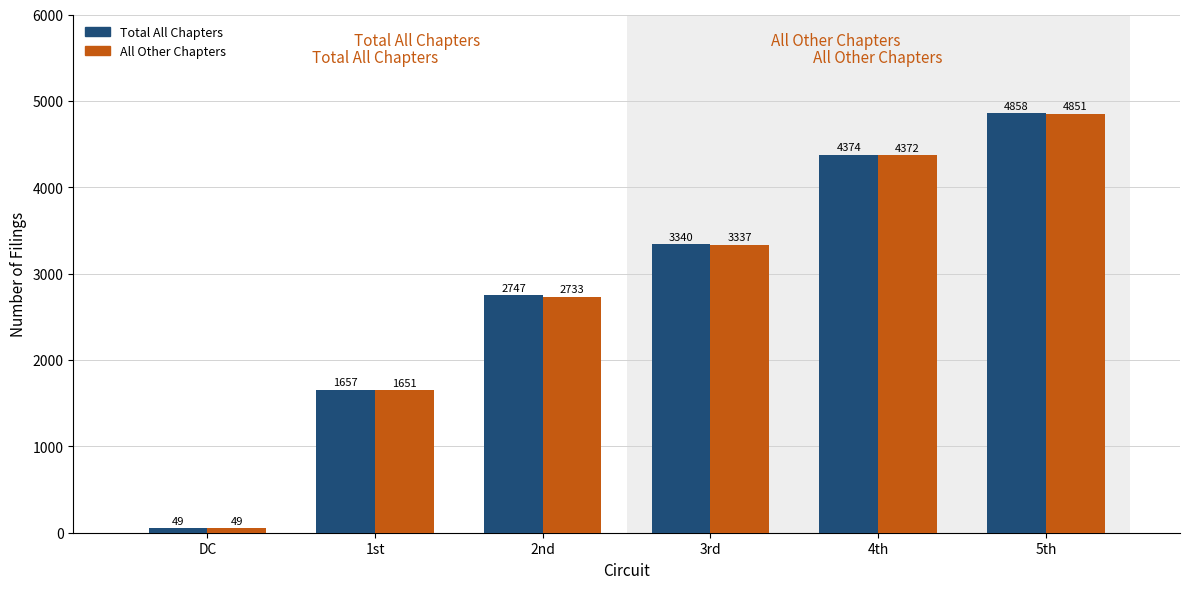

Read the All Other Chapters value at 5th, to the nearest 10.

4850